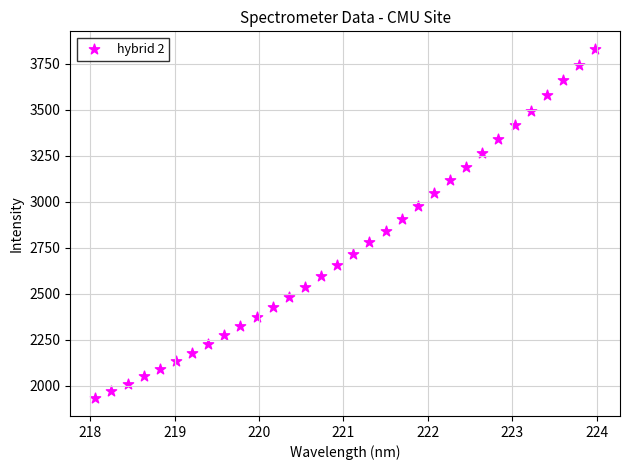

What is the range of X values (max minus min)?

5.9